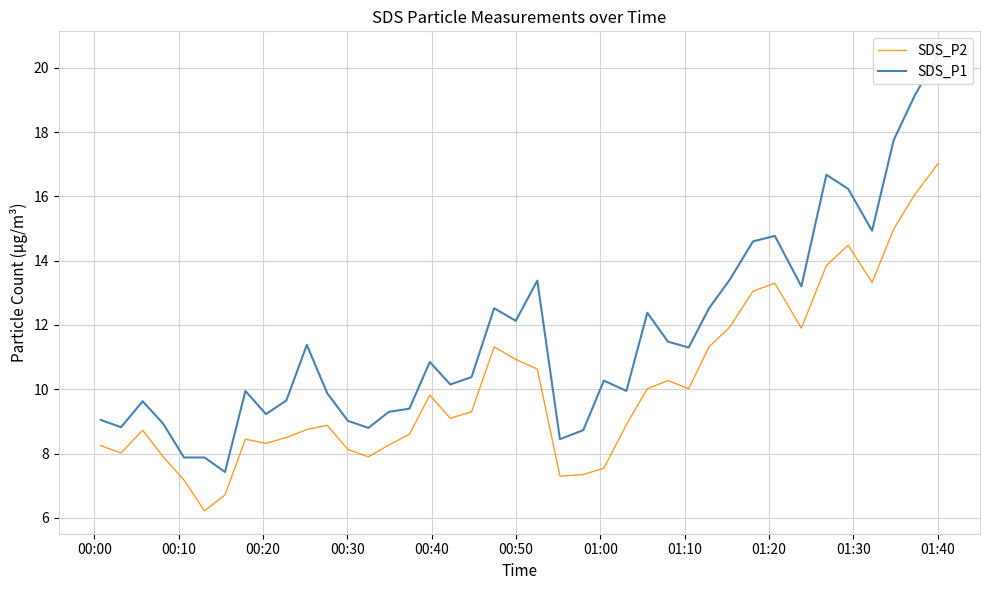

What is the average value of the SDS_P1 series?

11.5